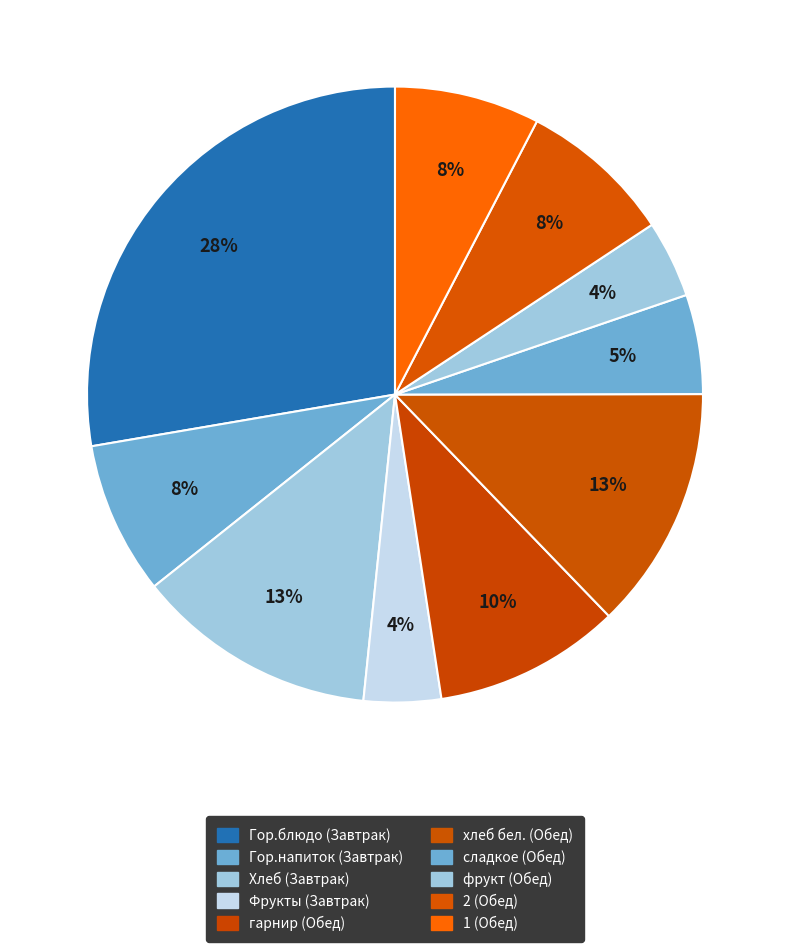

How many segments does this pie chart have?

10